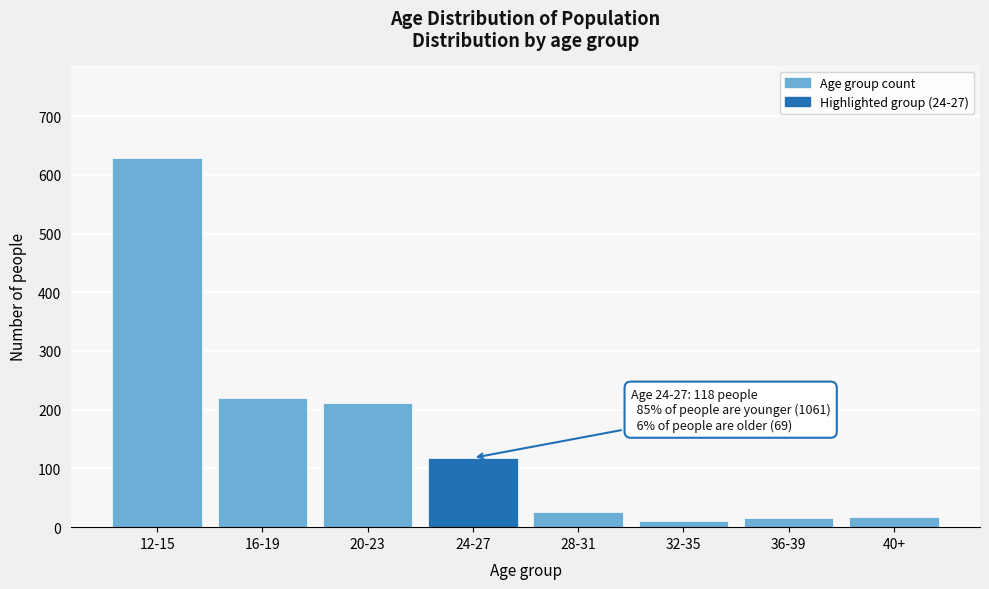

What is the difference between the maximum and minimum values?

618